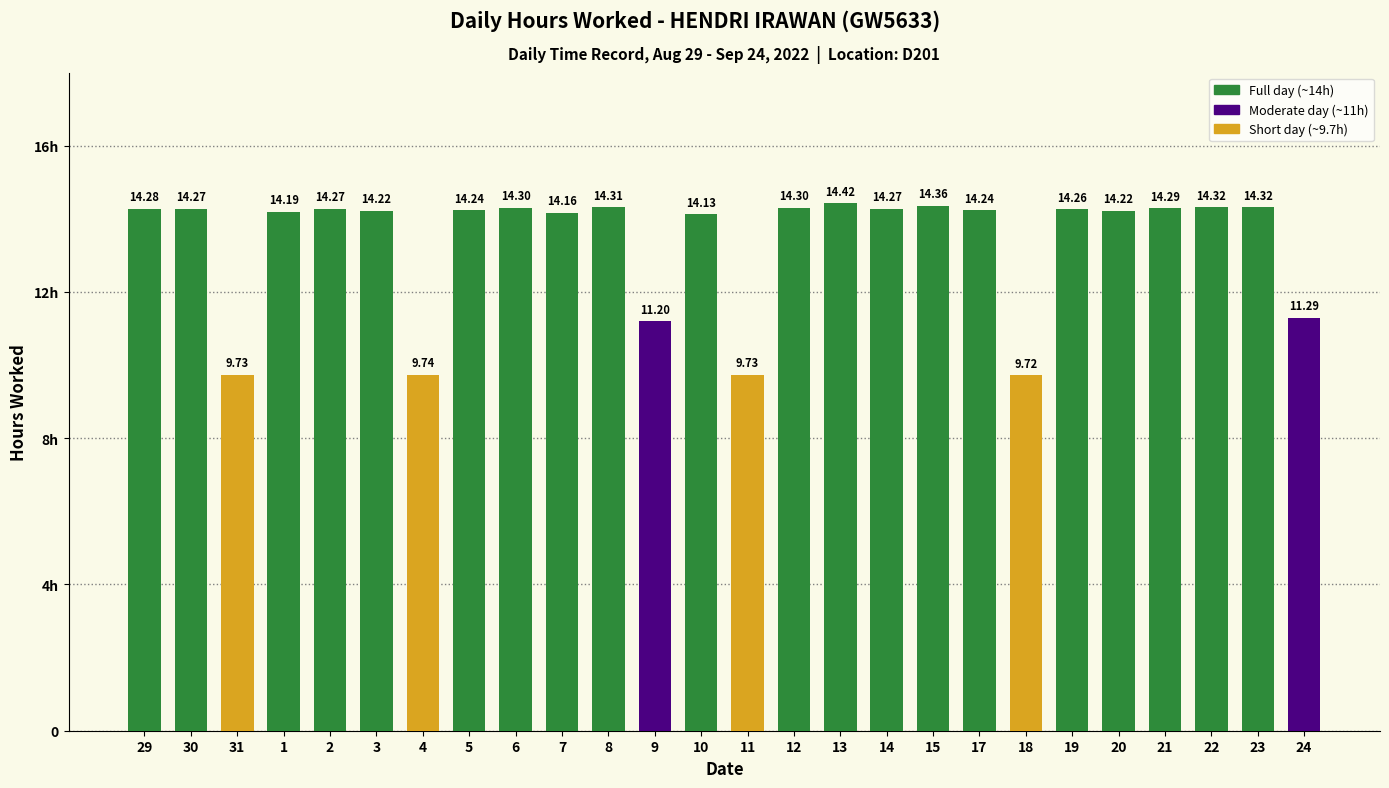

Reading right to left, list all the values displayed in this chart.

24=11.3	23=14.3	22=14.3	21=14.3	20=14.2	19=14.3	18=9.7	17=14.2	15=14.4	14=14.3	13=14.4	12=14.3	11=9.7	10=14.1	9=11.2	8=14.3	7=14.2	6=14.3	5=14.2	4=9.7	3=14.2	2=14.3	1=14.2	31=9.7	30=14.3	29=14.3